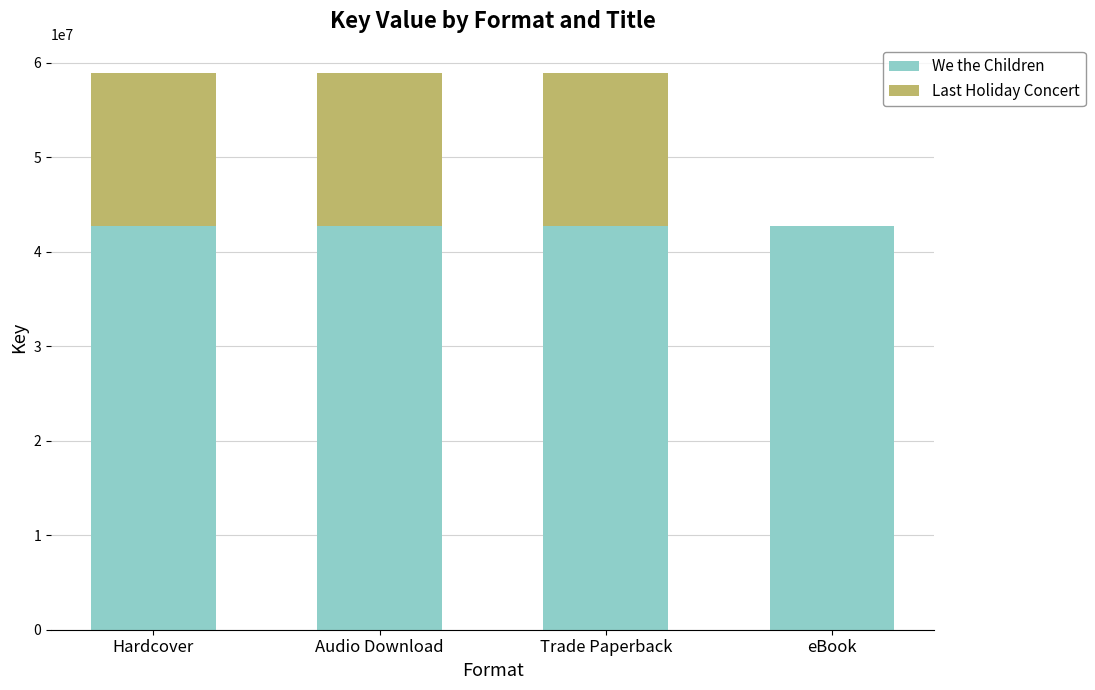

Reading right to left, list the values for the We the Children series.

eBook=42720240	Trade Paperback=42720240	Audio Download=42720240	Hardcover=42720240